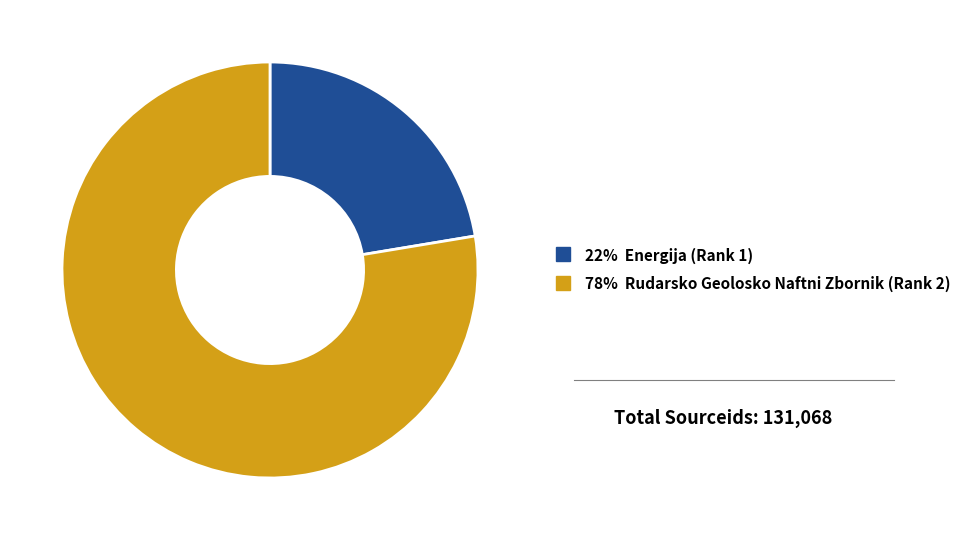

Is there a majority slice in this chart?

Yes